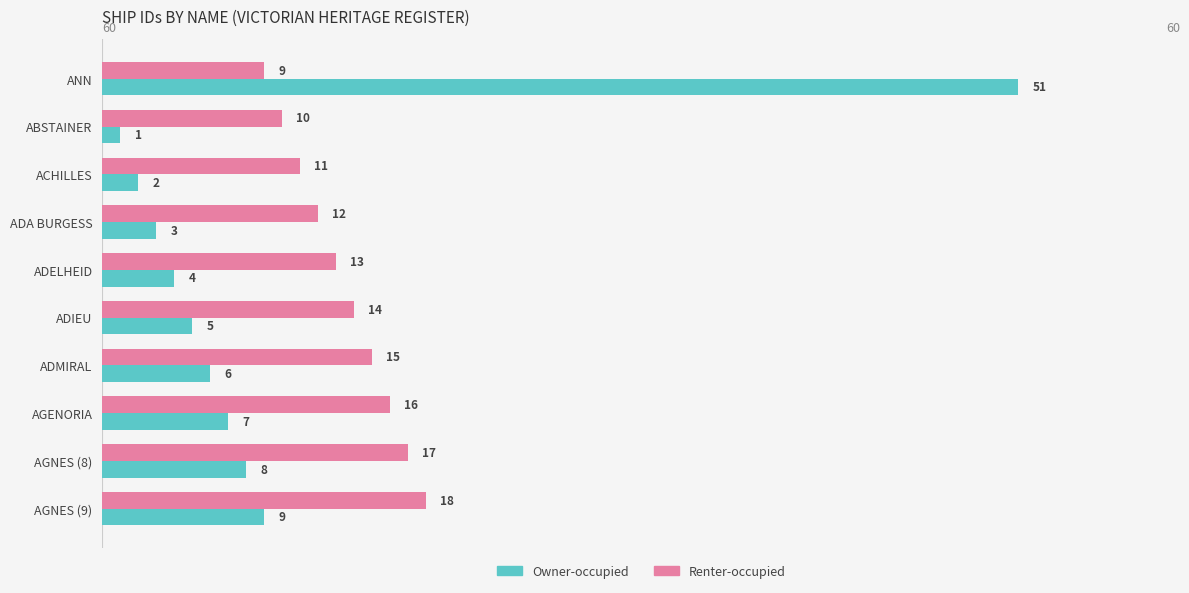

The value of Renter-occupied at ADELHEID is 13. True or false?

True